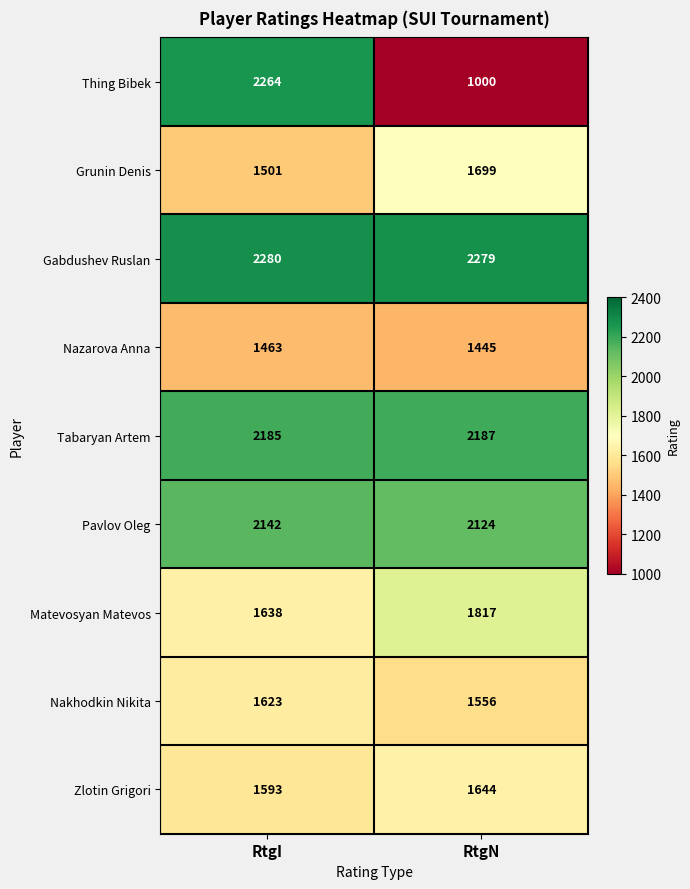

At how many categories does at least one series exceed 1331?

2